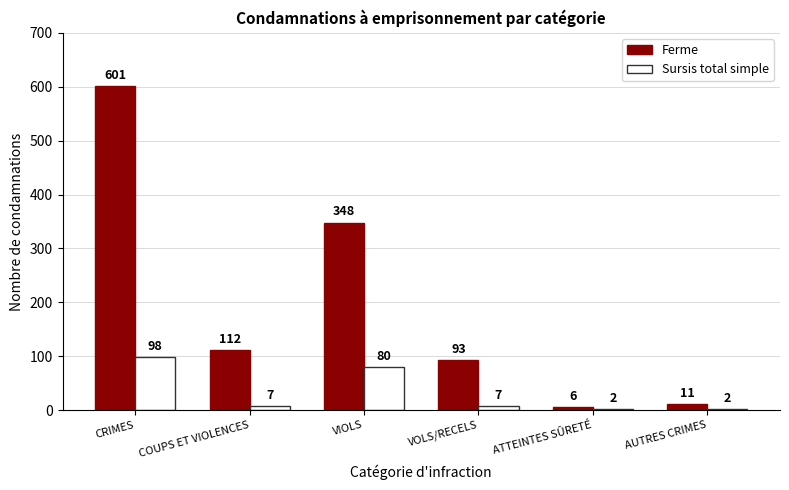

Is the value of Ferme at VIOLS greater than the value of Sursis total simple at CRIMES?

Yes